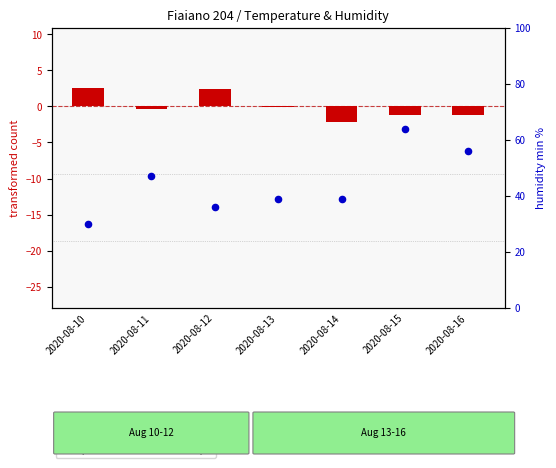

Which series has the largest total across all categories?

percentile rank within the sample